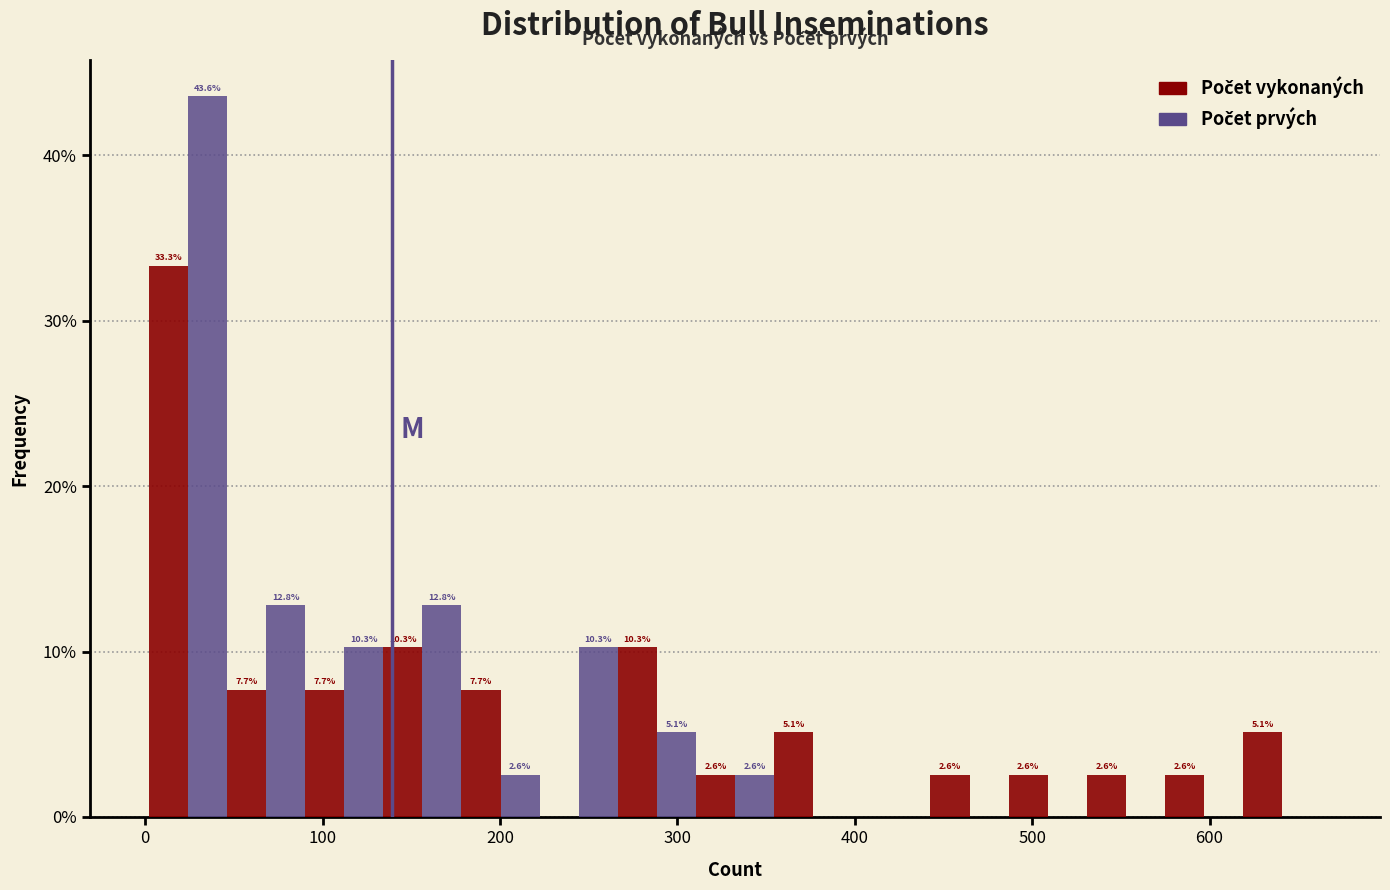

In the Počet prvých series, which range on the x-axis has the tallest bar?

0 to 50